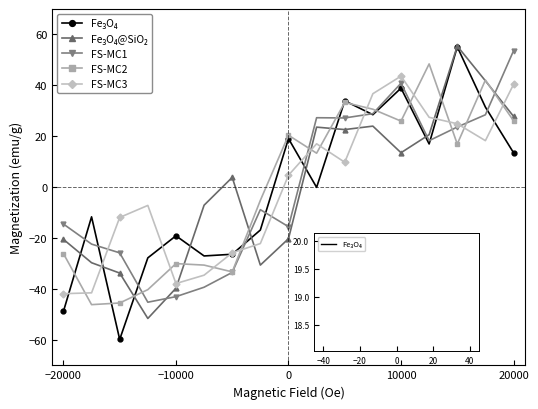

What is the value of the FS-MC3 point at the 8th from the left?

-22.2